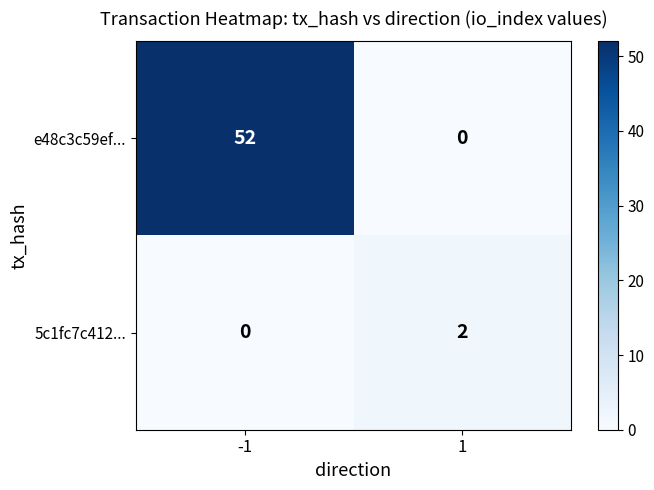

What is the difference between the highest and lowest values at -1?

52